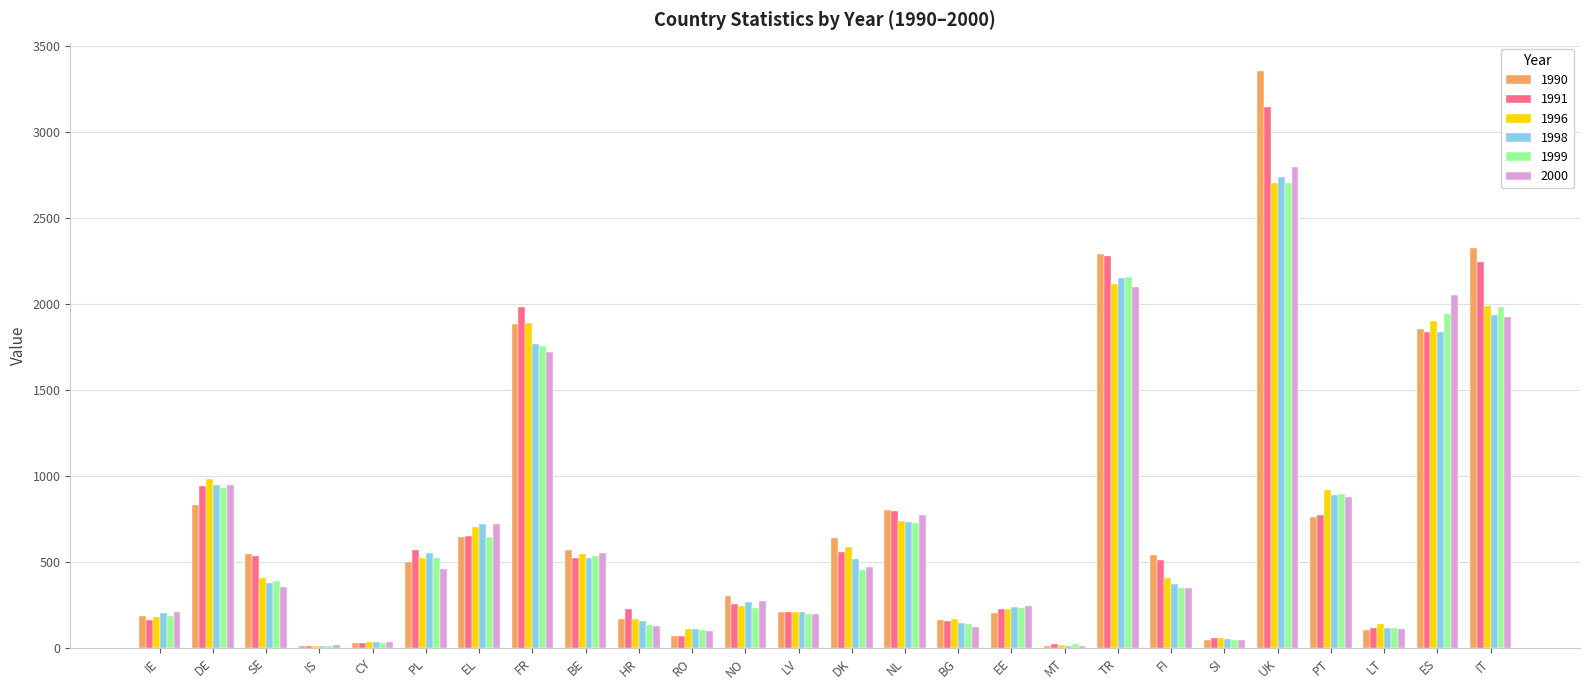

How many groups of bars are there?

26